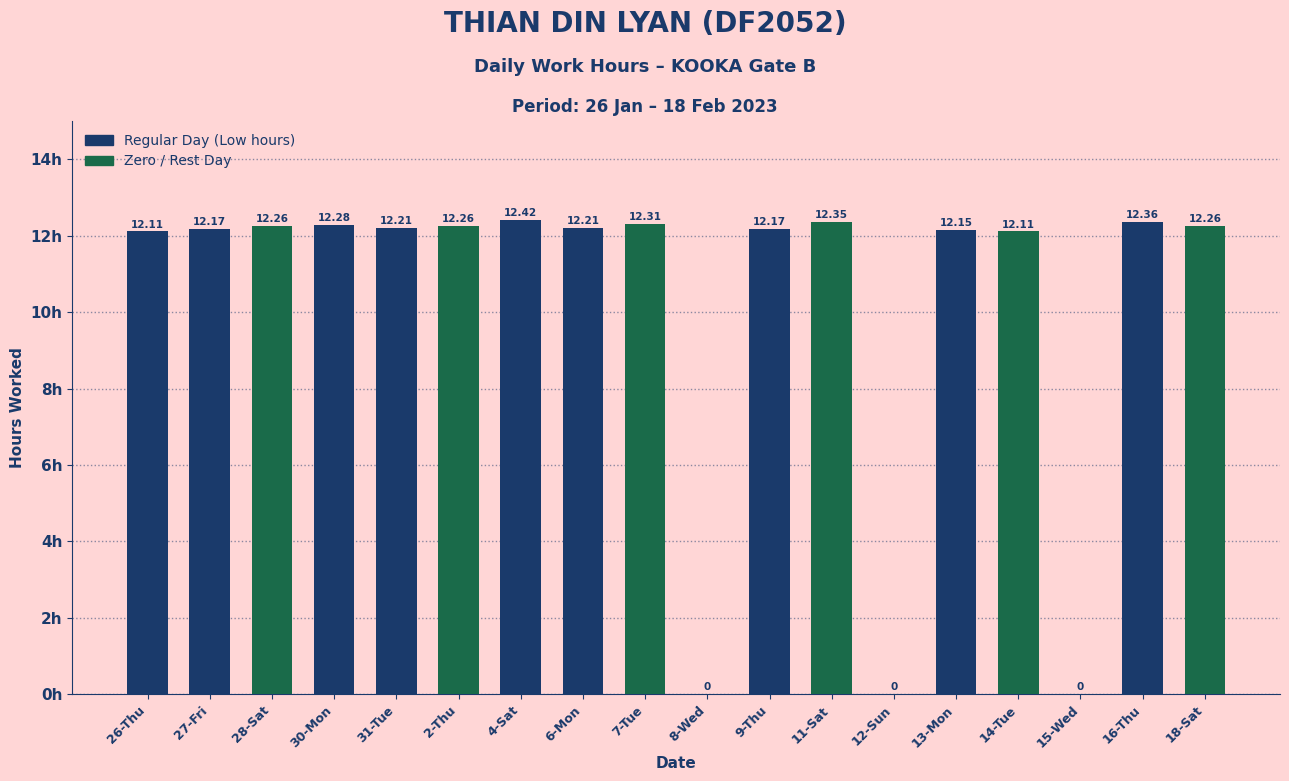

What is the change in value from 31-Tue to 7-Tue?

+0.1